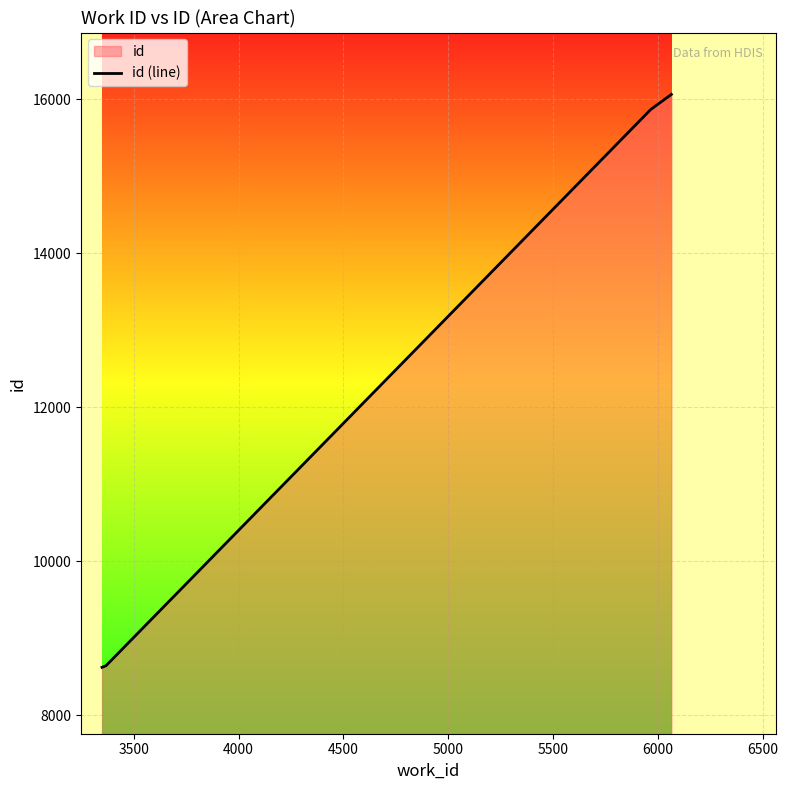

Reading left to right, what are all the values shown in this chart?

8622	8635	8640	8643	15866	16061